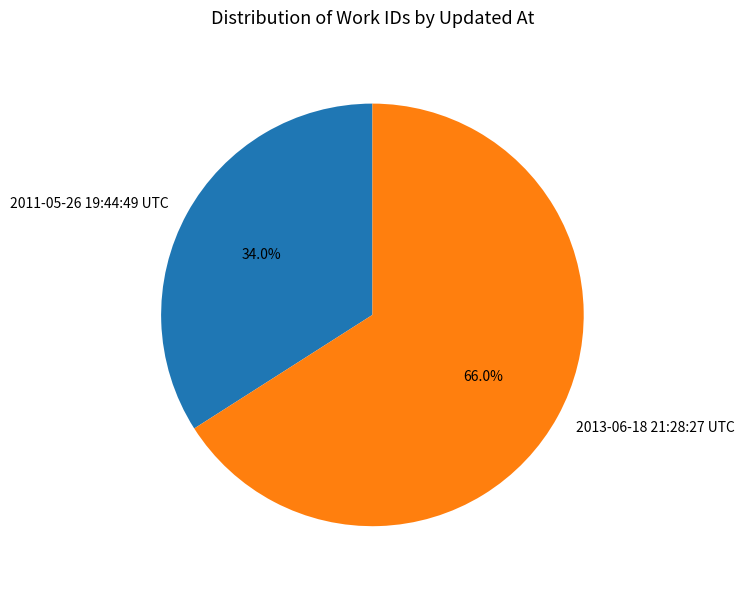

To the nearest percent, what is the combined percentage of 2011-05-26 19:44:49 UTC and 2013-06-18 21:28:27 UTC?

100%